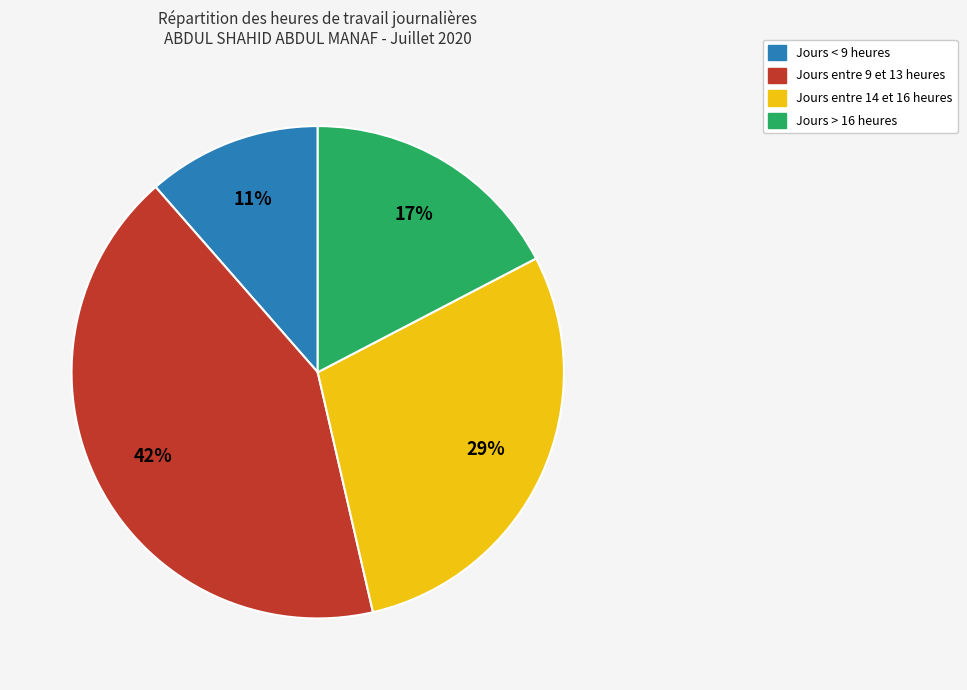

Does any single category account for the majority?

No